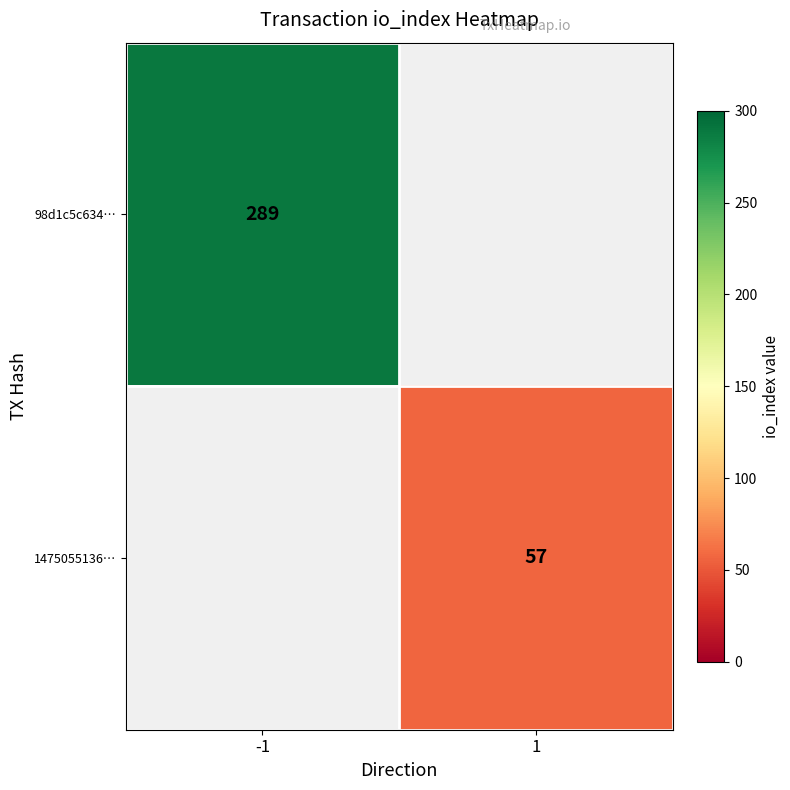

Which series has the largest range (max minus min)?

98d1c5c634…